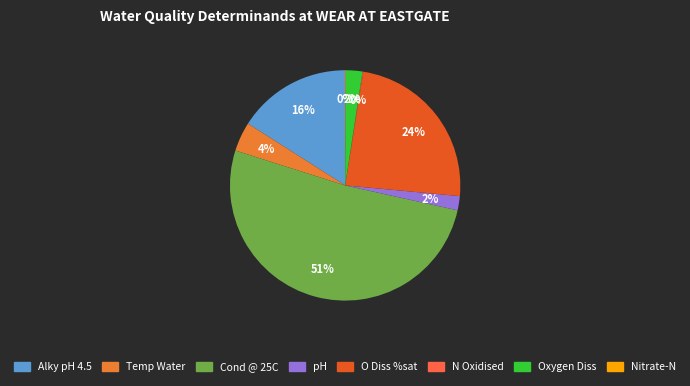

How many slices are in this pie chart?

8